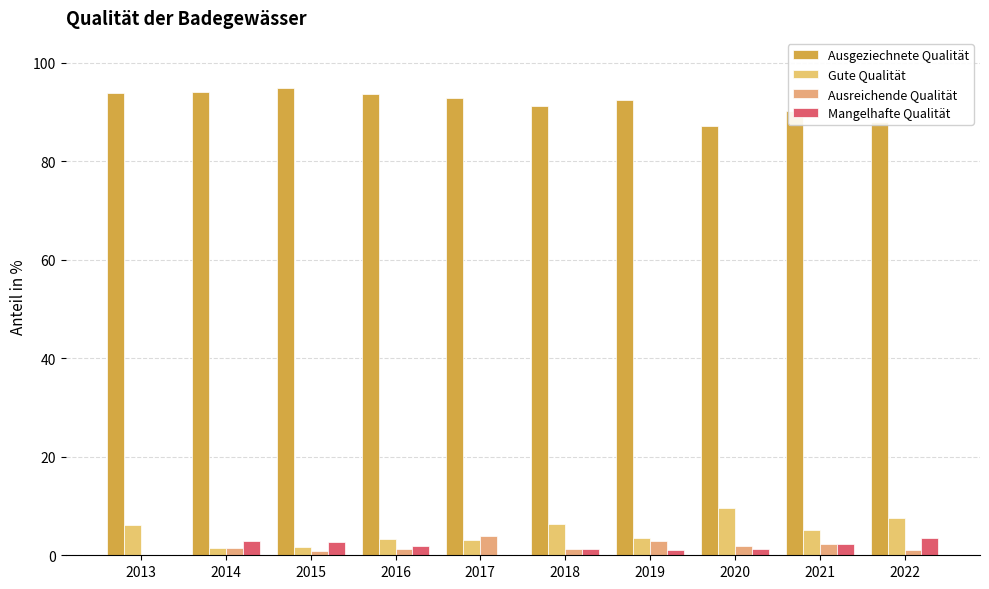

True or false: Mangelhafte Qualität has a value of 1.2 at 2019.

True